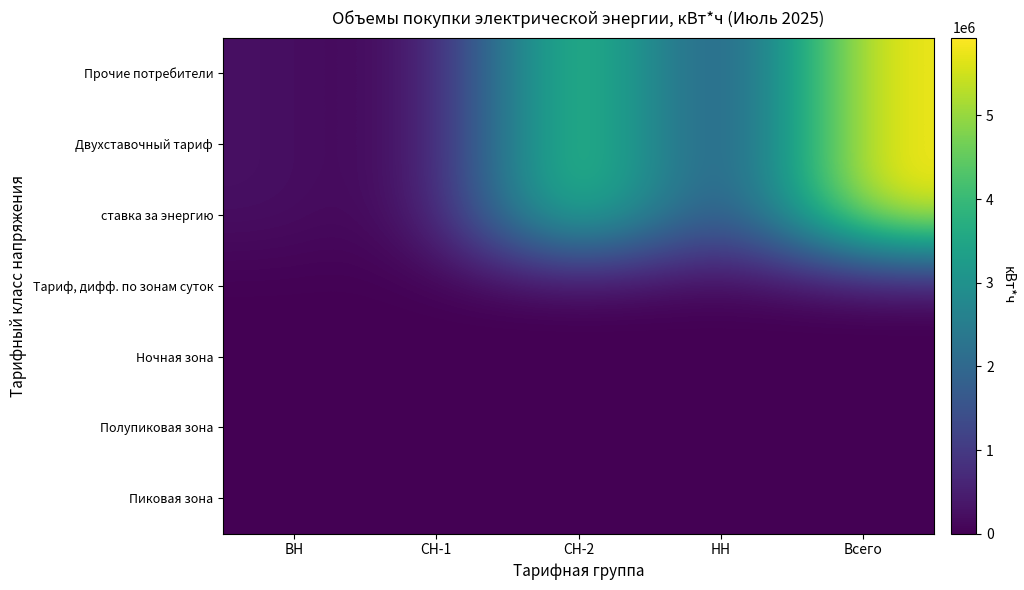

How many data points does each series have?

5